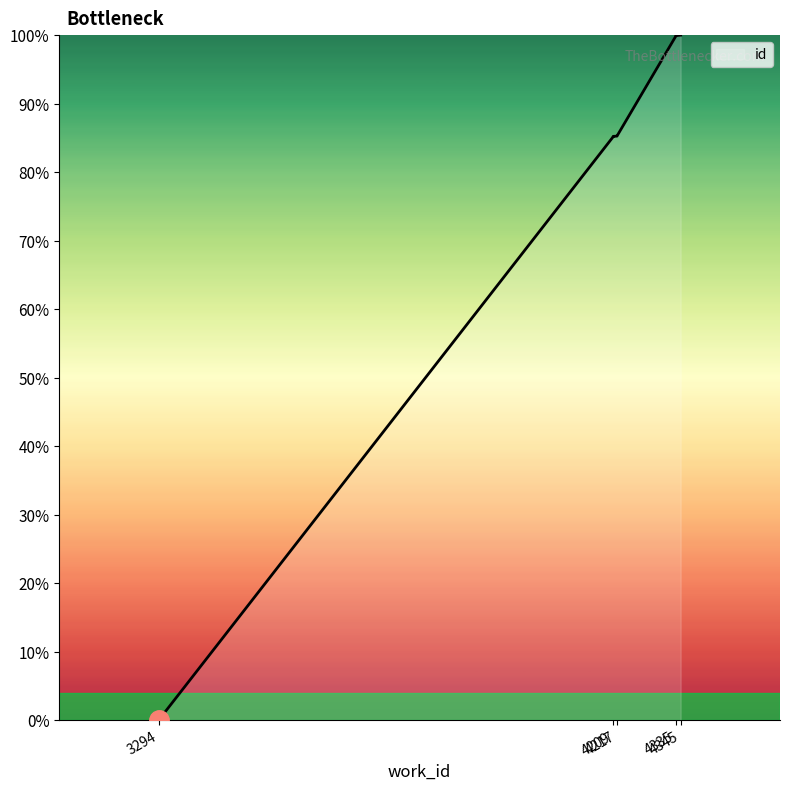

List the labels in order of value, smallest first.

3294, 4209, 4209, 4209, 4217, 4217, 4335, 4335, 4335, 4345